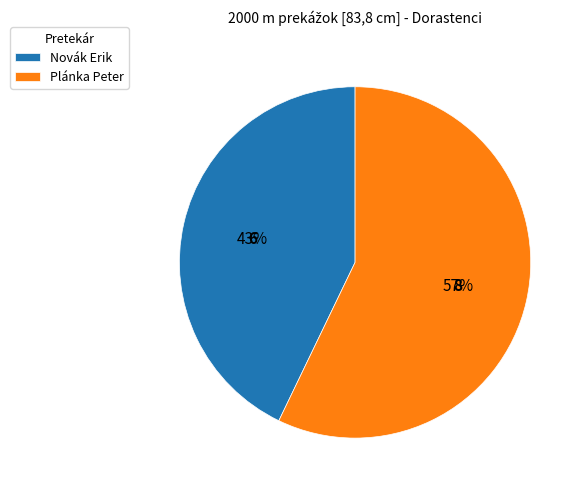

Count the number of slices in the pie.

2